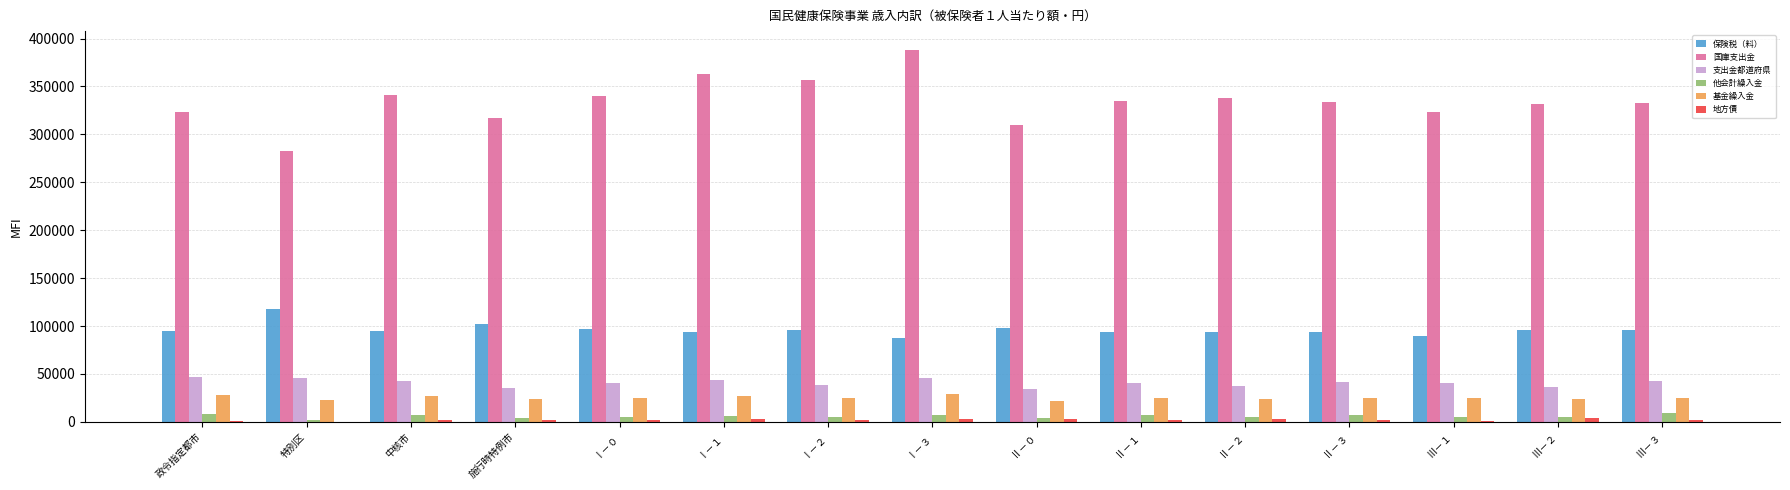

What value does the 支出金都道府県 series have at Ⅲ－１?

40833